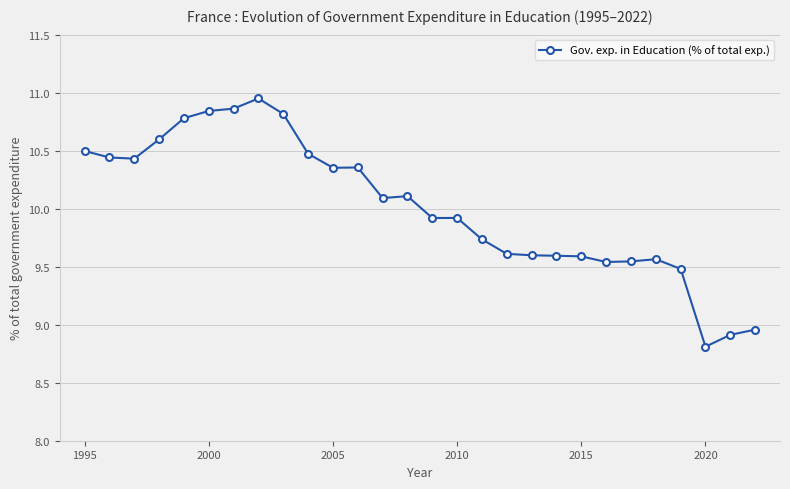

What is the smallest value displayed?

8.8